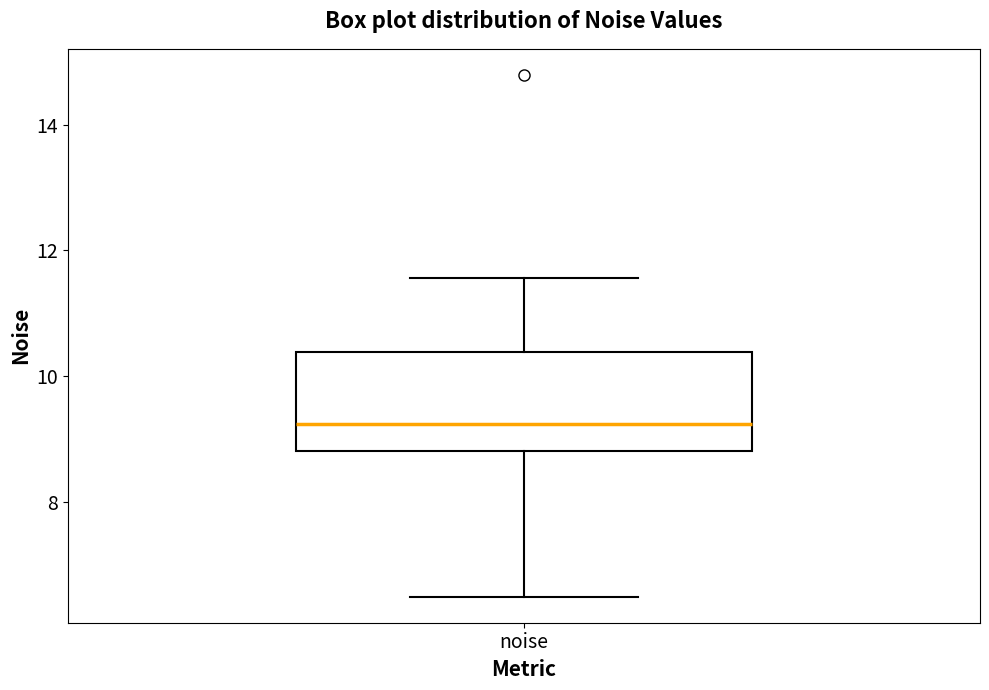

Read this box plot against the y-axis: the position of the median line, the range covered by the box, and the ends of both whiskers. The values are not printed on the chart, so give them approximately, as read against the axis.

median 9.2, box 8.8 to 10.4, whiskers 6.4 to 11.6